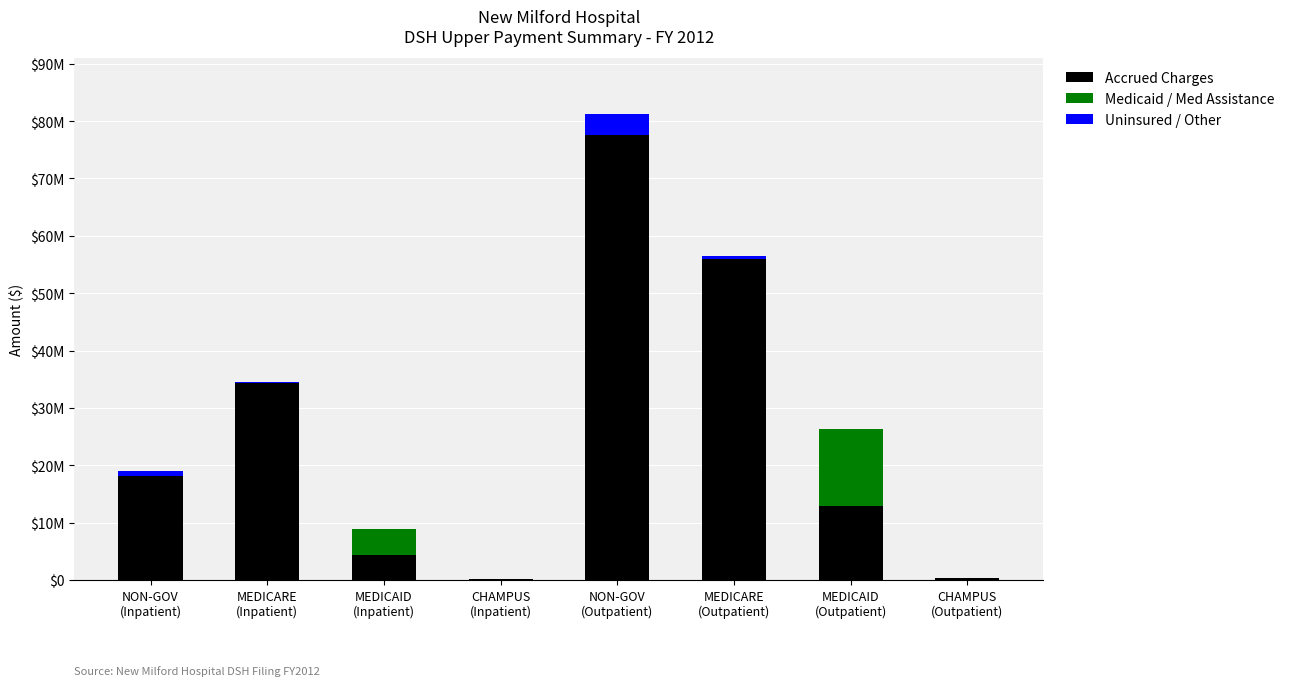

What is the difference between the Accrued Charges values at CHAMPUS
(Outpatient) and MEDICAID
(Inpatient)?

4133447